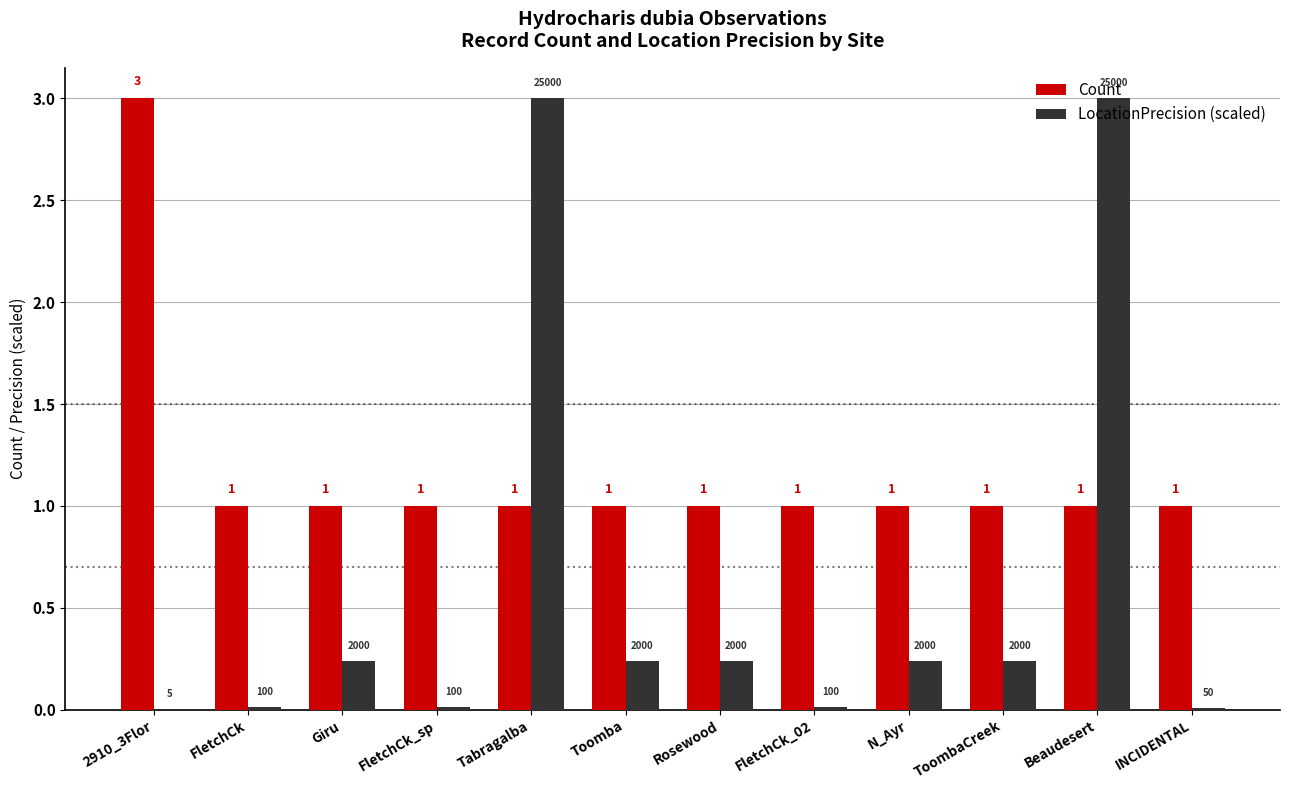

How many values in the Count series exceed 1?

1